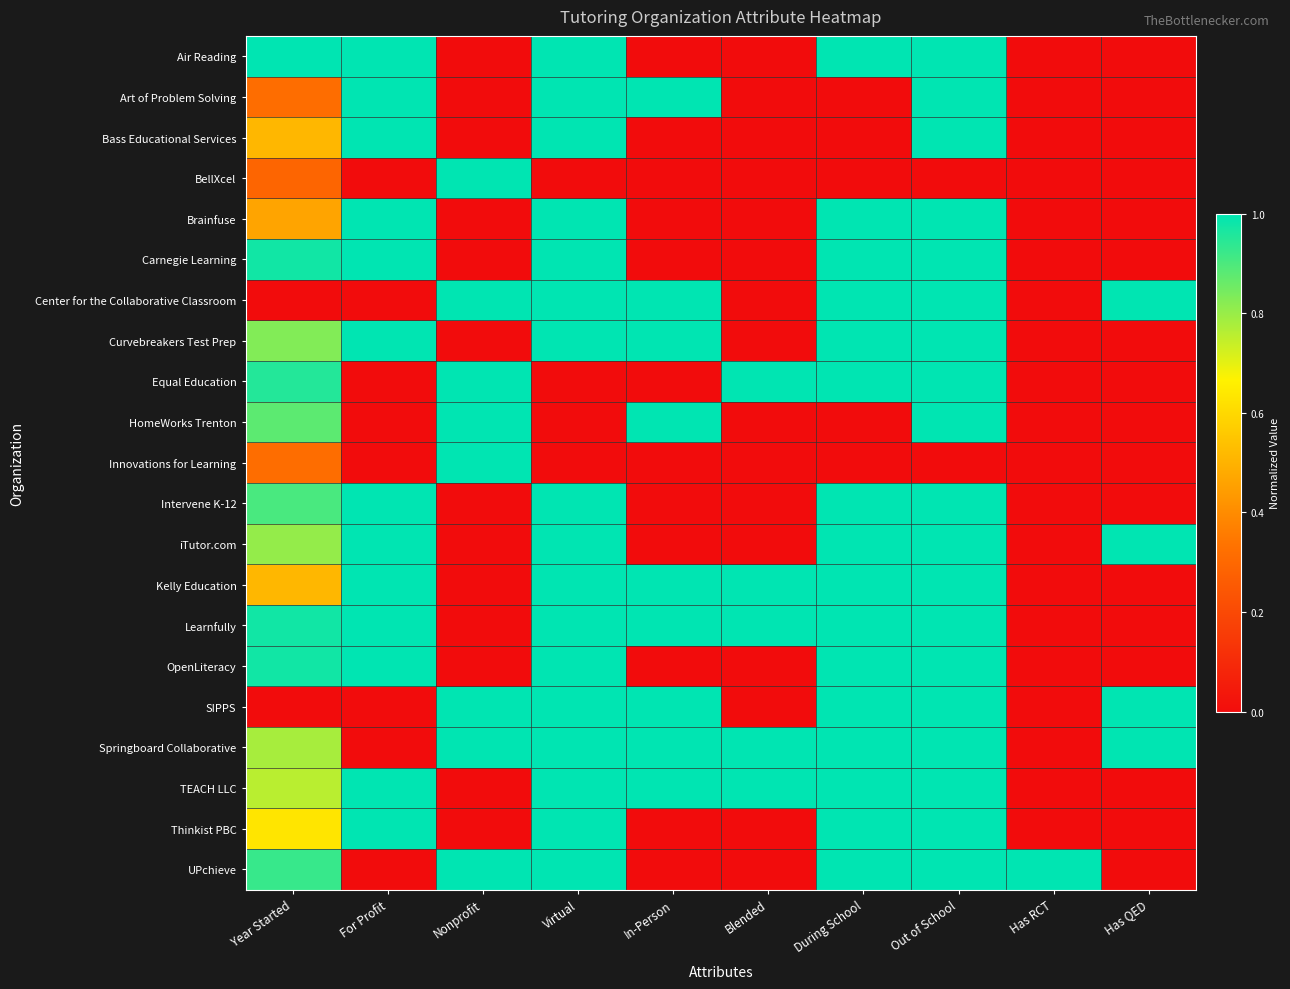

At which category is the sum across all series the highest?

Out of School